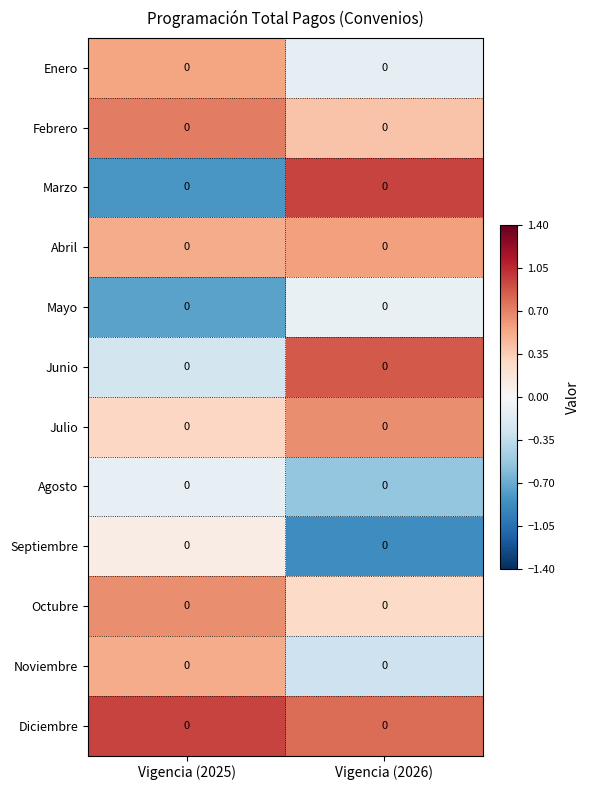

True or false: Mayo has a value of -0.1 at Vigencia (2026).

True